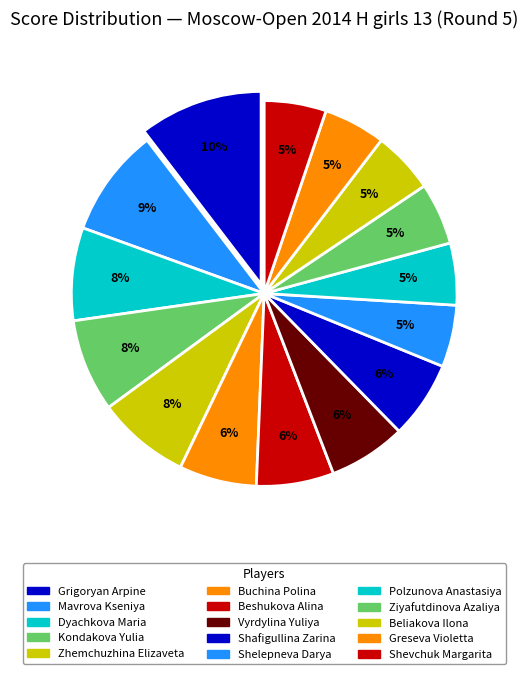

To the nearest percent, what is the average slice percentage?

7%